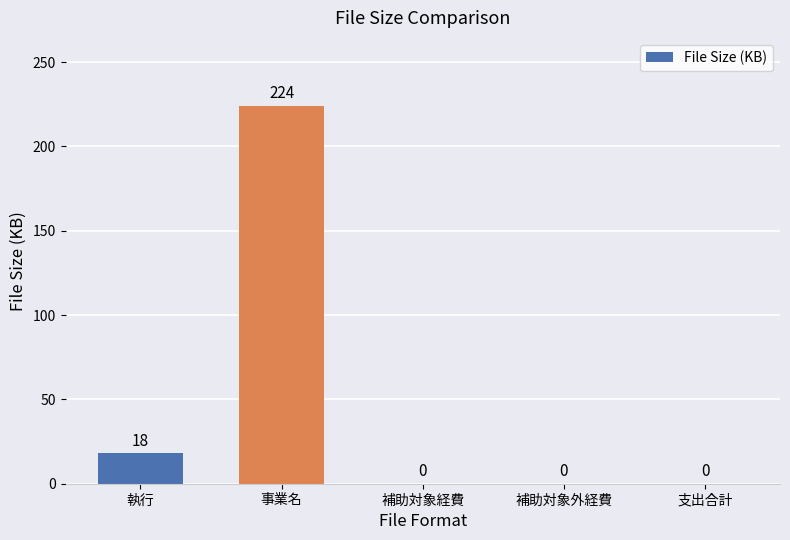

Which category has the highest value across all series?

事業名